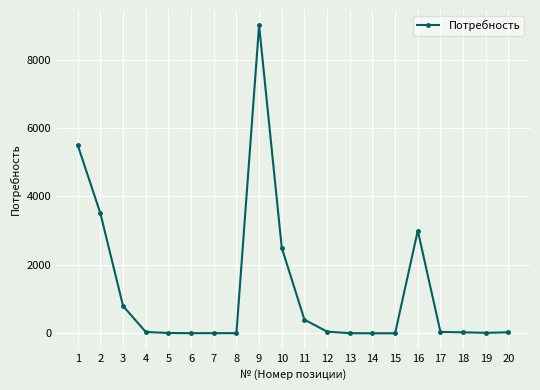

What is the difference between the maximum and minimum values?

8998